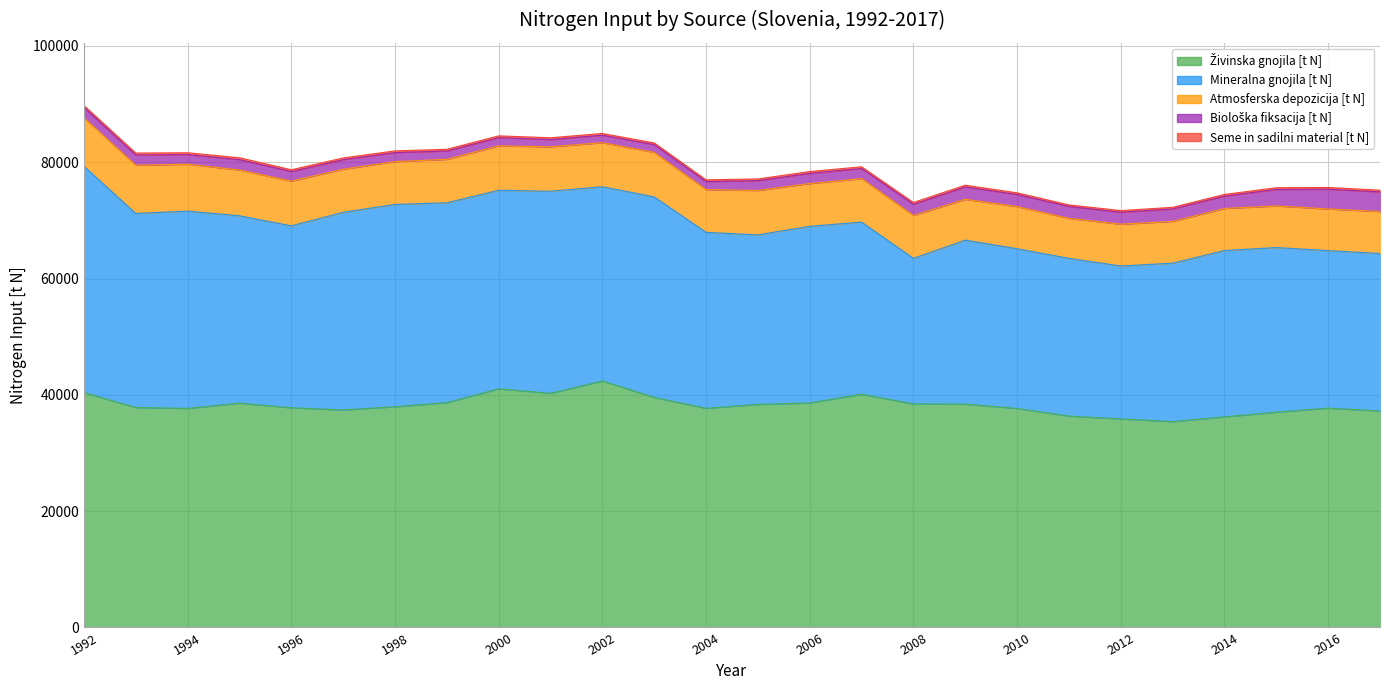

What is the value of the Atmosferska depozicija [t N] point at the 7th from the left?

7364